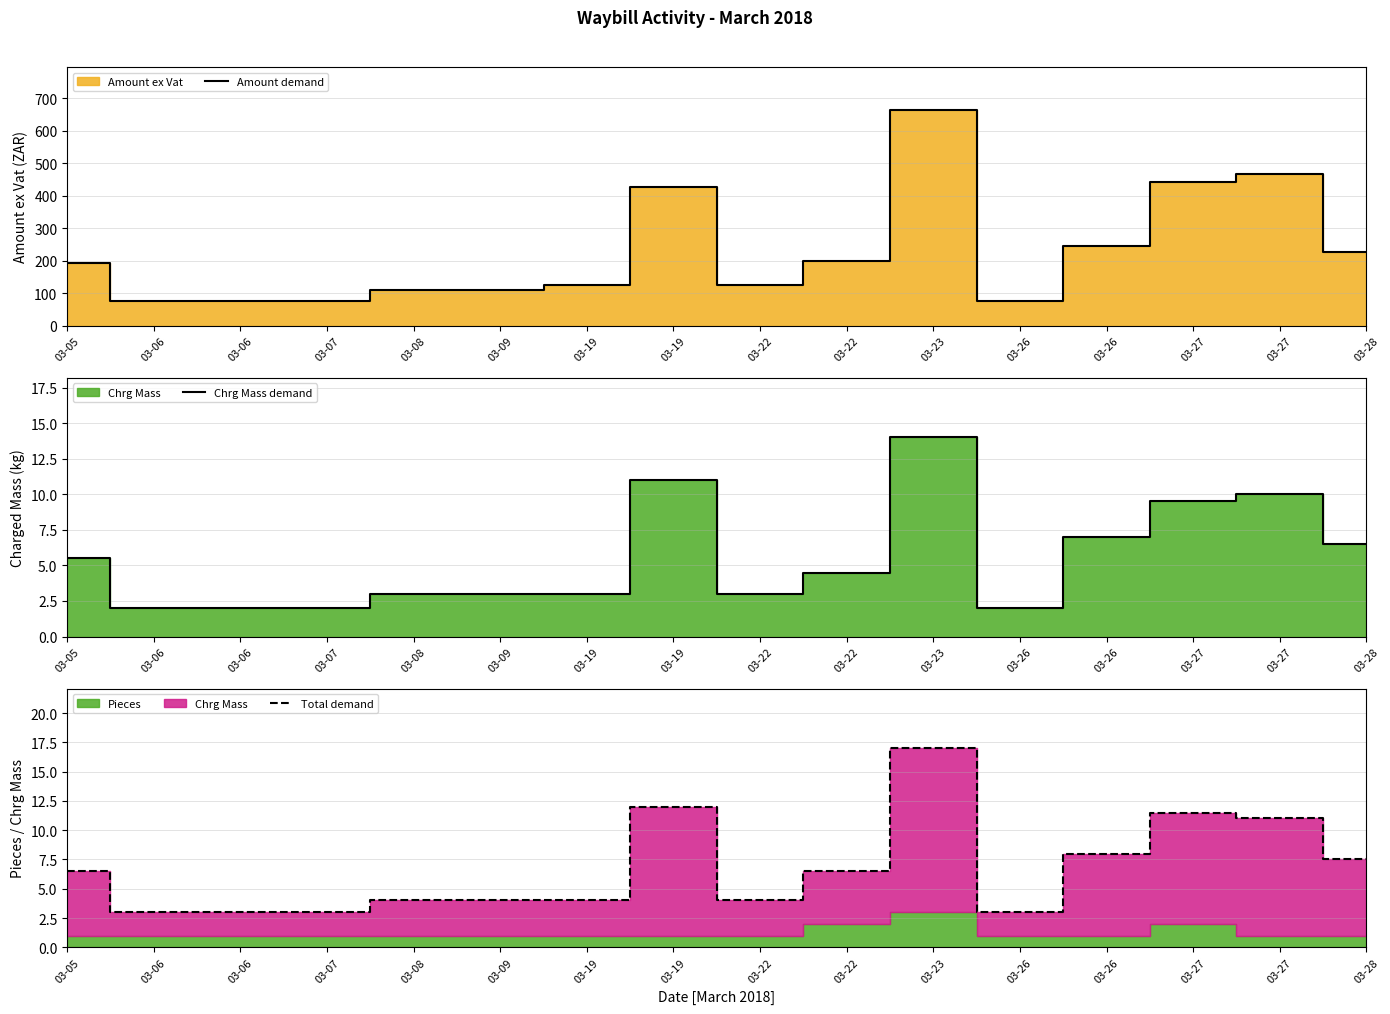

The value of Amount demand at 03-23 is 662.9. True or false?

True